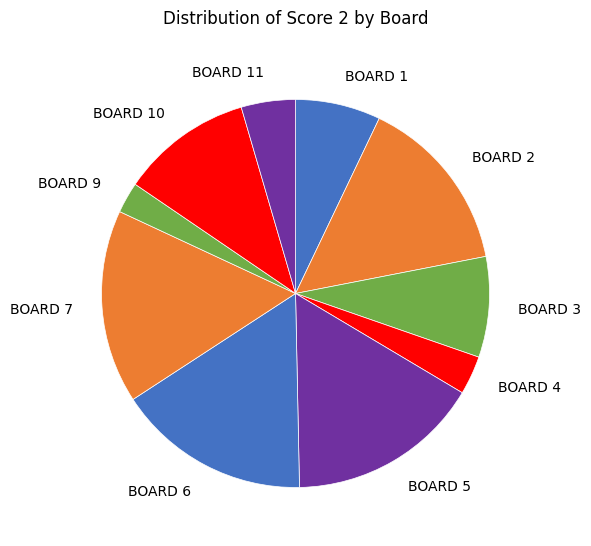

How many segments does this pie chart have?

10